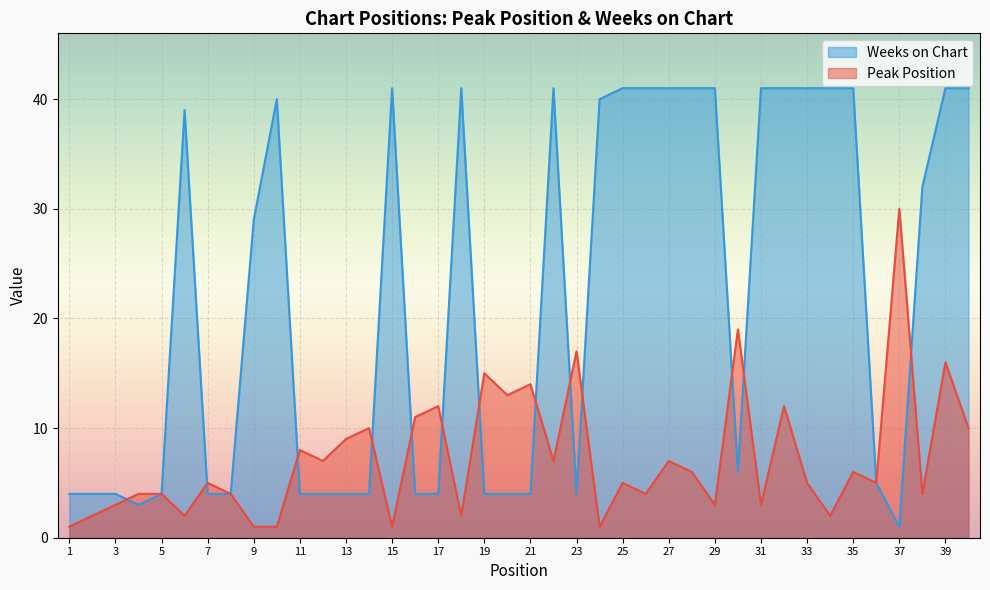

True or false: Peak Position and Weeks on Chart intersect in this chart.

True